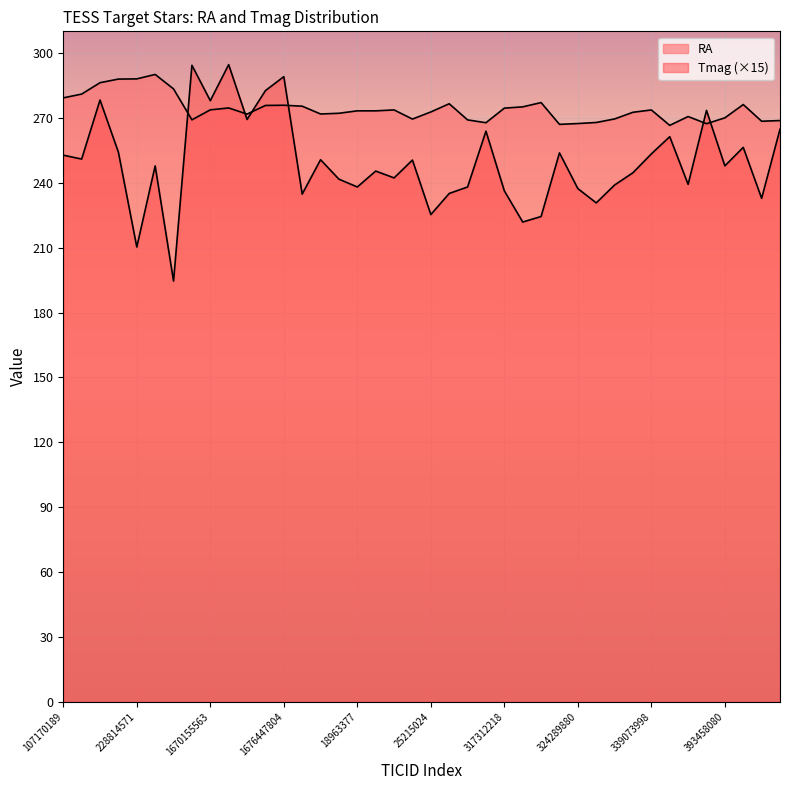

Reading left to right, list all the values displayed in this chart.

RA: 279.2	281.0	286.3	287.9	288.0	290.1	283.4	269.1	273.7	274.6	271.7	275.7	275.8	275.4	271.8	272.1	273.3	273.2	273.7	269.4	272.7	276.5	269.1	267.8	274.5	275.1	277.1	267.0	267.4	267.9	269.5	272.6	273.7	266.5	270.6	267.3	270.0	276.2	268.4	268.8
Tmag: 252.8	251.0	278.2	254.1	210.3	247.8	194.6	294.3	278.0	294.6	269.2	282.6	289.1	234.8	250.7	241.6	238.0	245.4	242.2	250.5	225.3	235.1	238.0	263.9	236.2	221.8	224.4	253.8	237.3	230.7	238.9	244.6	253.4	261.3	239.2	273.4	247.8	256.4	232.8	264.8